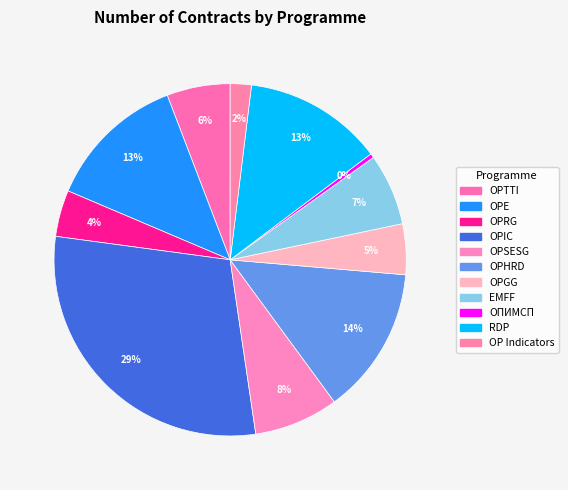

To the nearest percent, what percentage of the pie is RDP?

13%